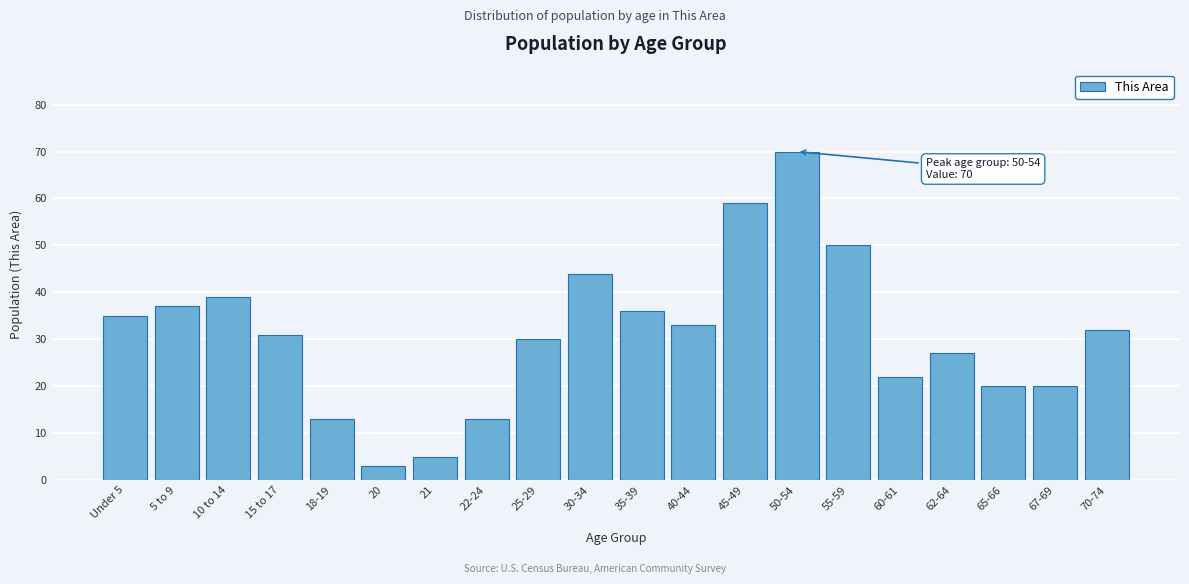

Reading left to right, extract all data points from this chart.

Under 5=35	5 to 9=37	10 to 14=39	15 to 17=31	18-19=13	20=3	21=5	22-24=13	25-29=30	30-34=44	35-39=36	40-44=33	45-49=59	50-54=70	55-59=50	60-61=22	62-64=27	65-66=20	67-69=20	70-74=32